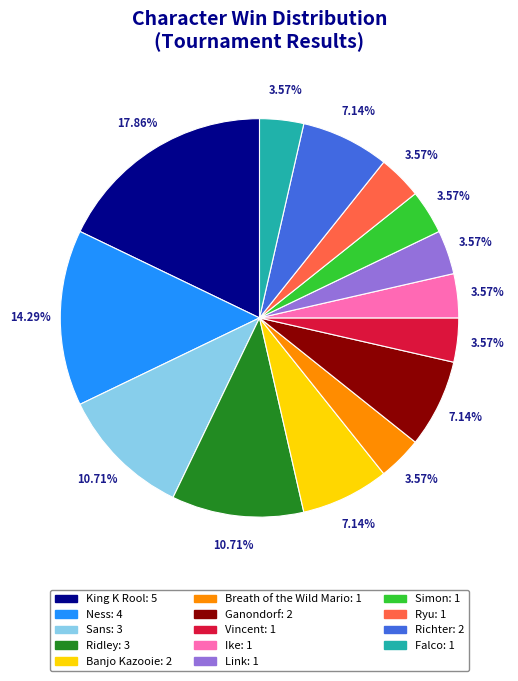

To the nearest percent, what is the average slice percentage?

7%